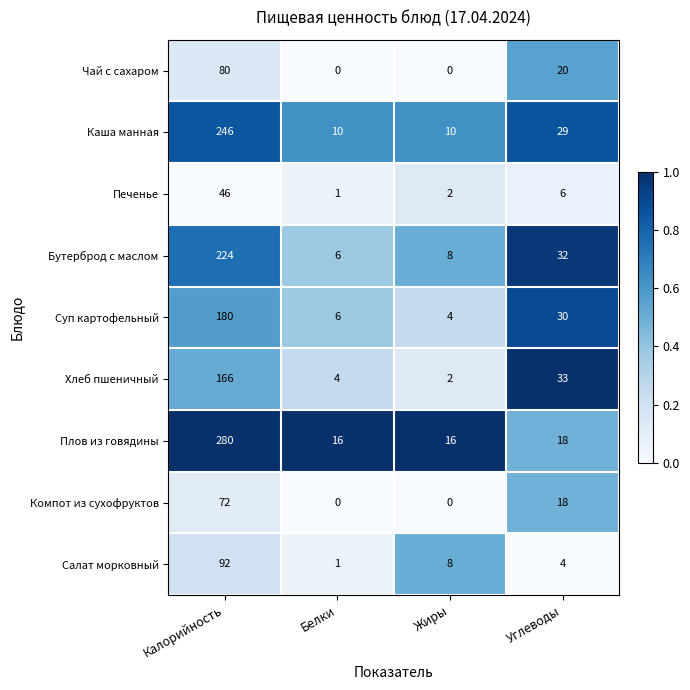

Is it true that Плов из говядины equals 5 at Жиры?

False